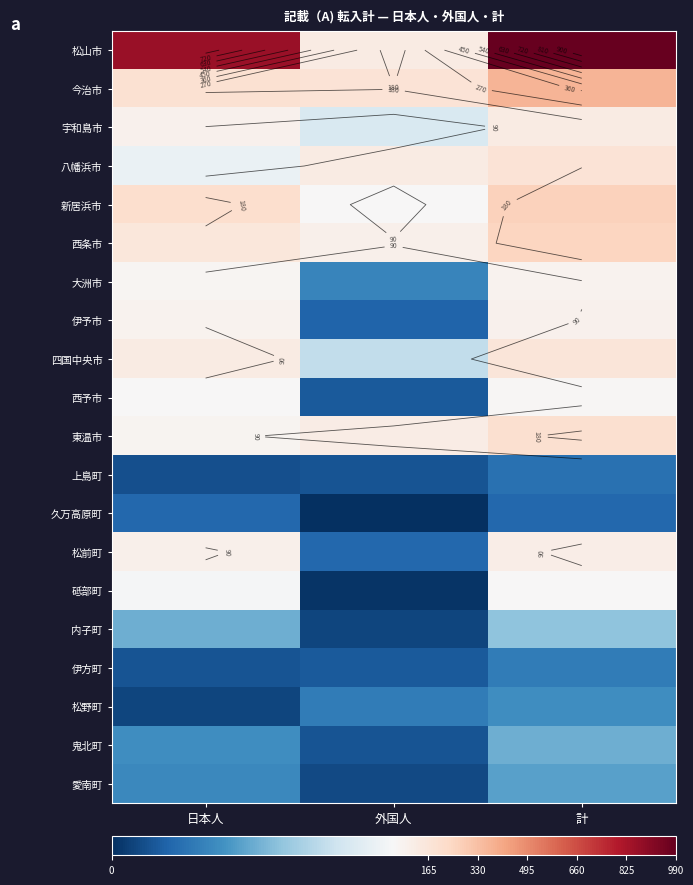

Is it true that 松山市 equals 990 at 計?

True